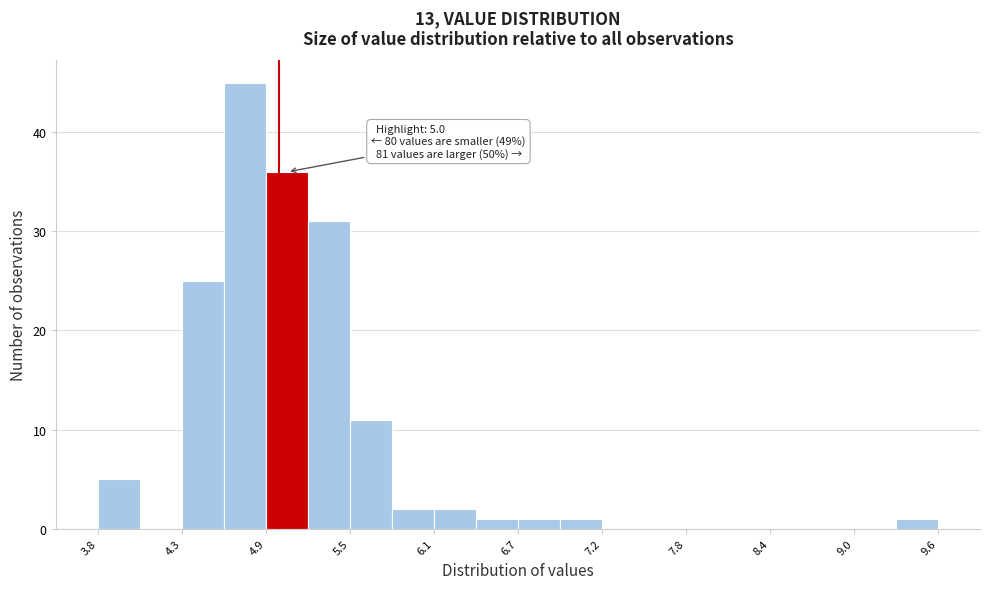

Read against the x-axis, roughly where is the centre of the tallest bar?

4.8